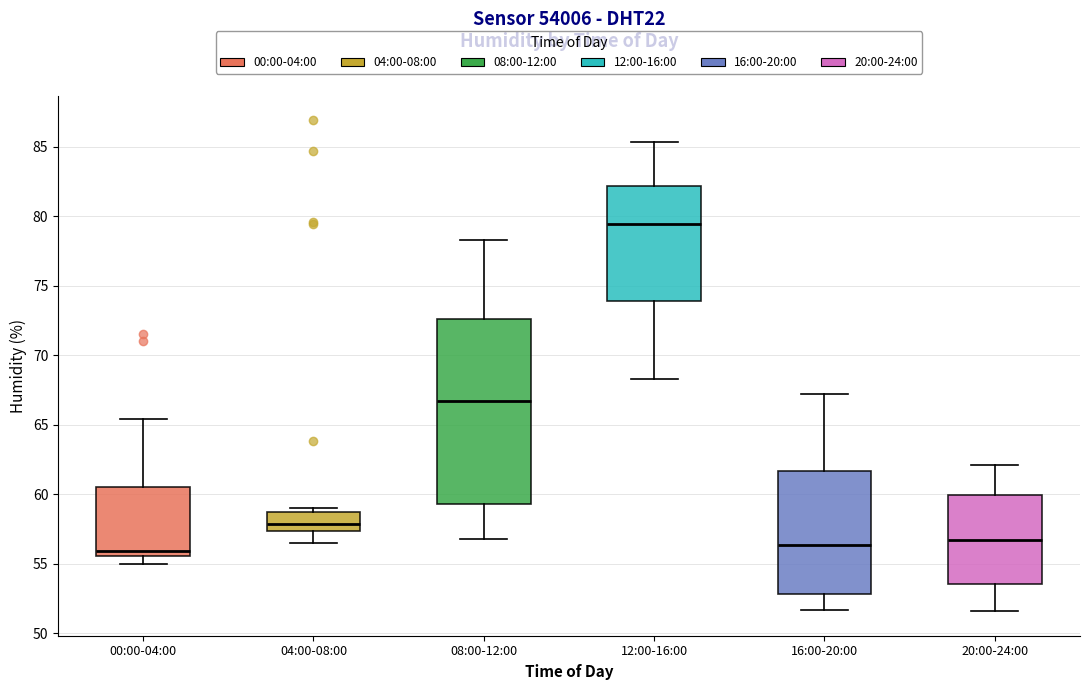

Comparing the boxes themselves (not the whiskers), which one is the tallest?

08:00-12:00